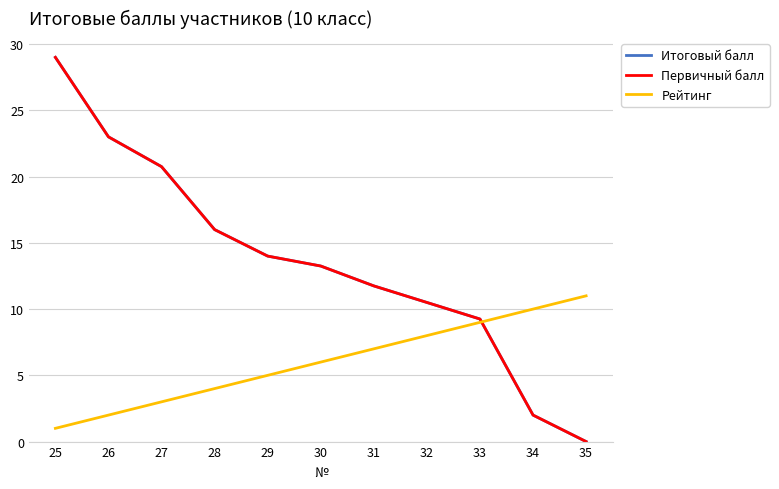

The Итоговый балл series shows 25.4 at 28. True or false?

False